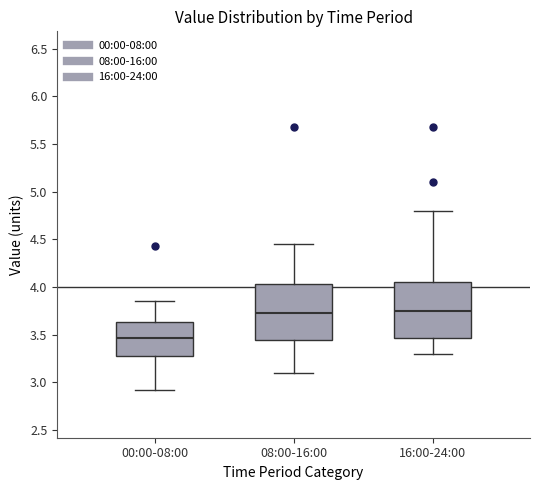

Reading left to right, read every box against the y-axis: the position of its median line, the range the box covers, and the ends of its whiskers. The values are not printed on the chart, so give them approximately, as read against the axis.

00:00-08:00: median 3.45, box 3.30 to 3.65, whiskers 2.90 to 3.85
08:00-16:00: median 3.75, box 3.45 to 4.05, whiskers 3.10 to 4.45
16:00-24:00: median 3.75, box 3.45 to 4.05, whiskers 3.30 to 4.80